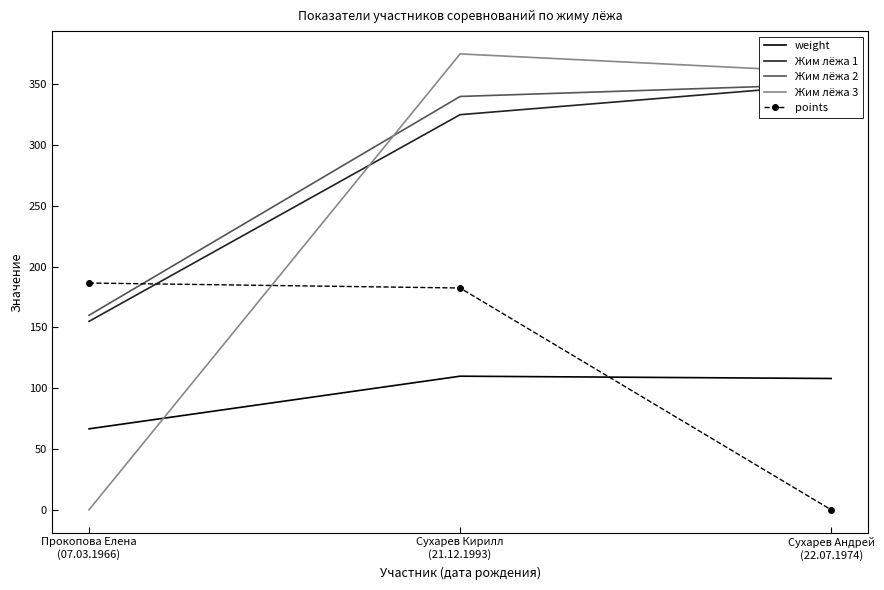

What is the highest value of the Жим лёжа 2 series?

350.0